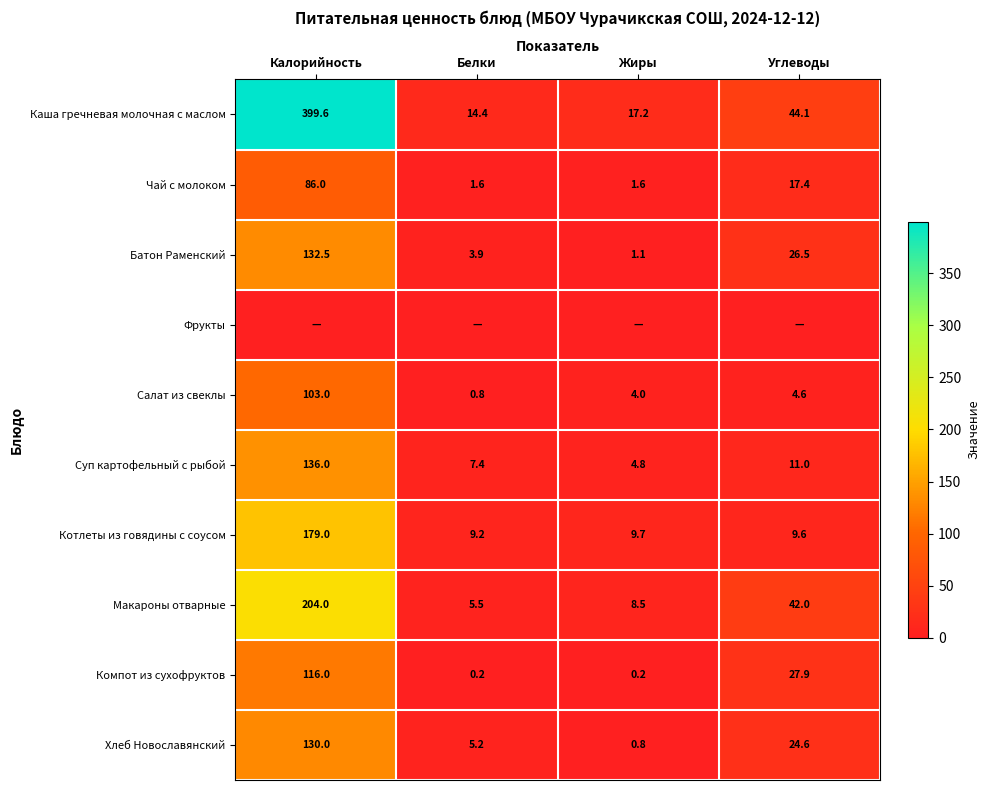

The Каша гречневая молочная с маслом series shows 65.8 at Углеводы. True or false?

False